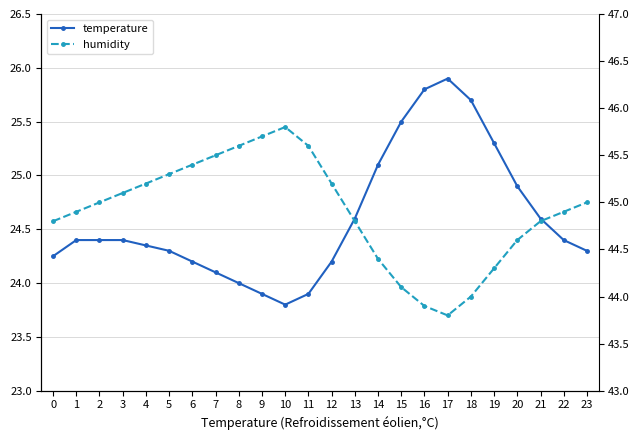

At how many categories does at least one series exceed 35?

24